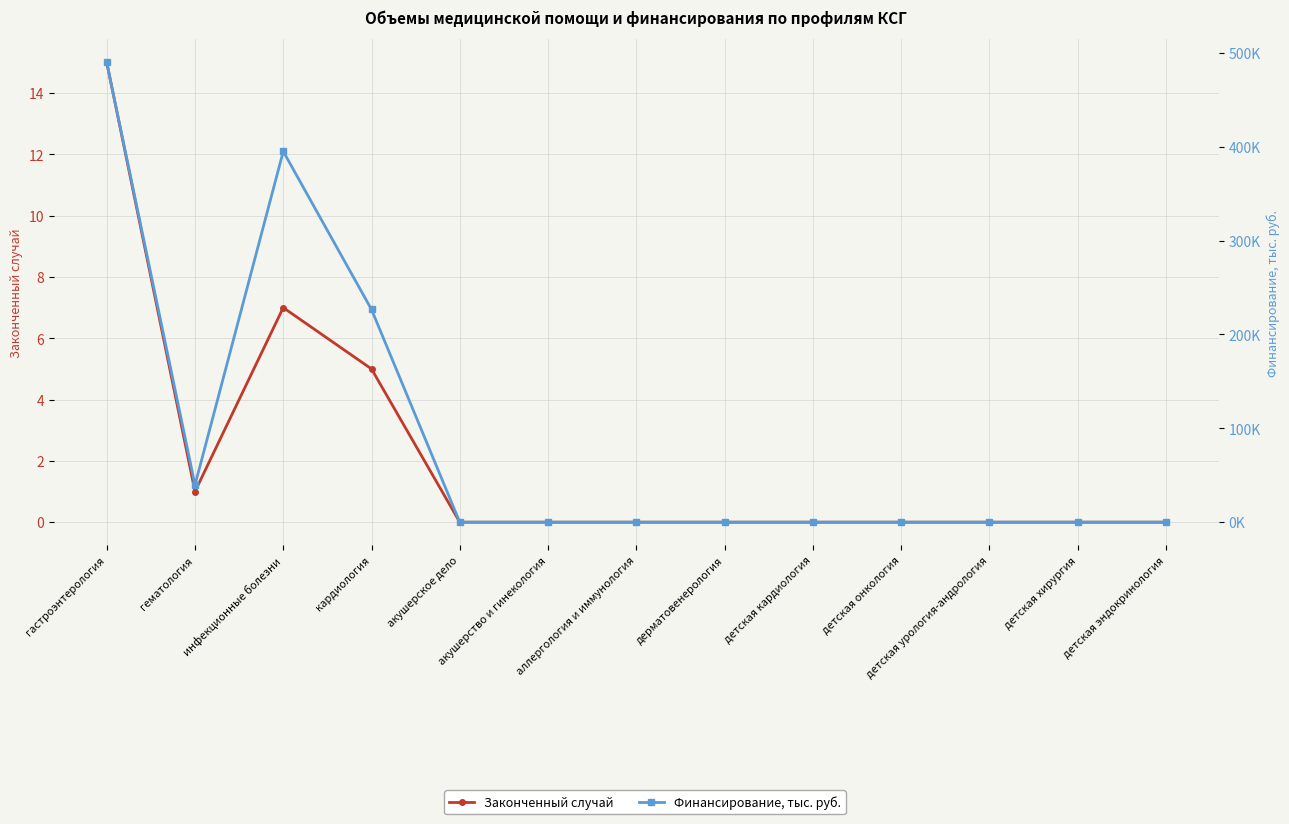

Is it true that Законченный случай equals 0.0 at акушерское дело?

True